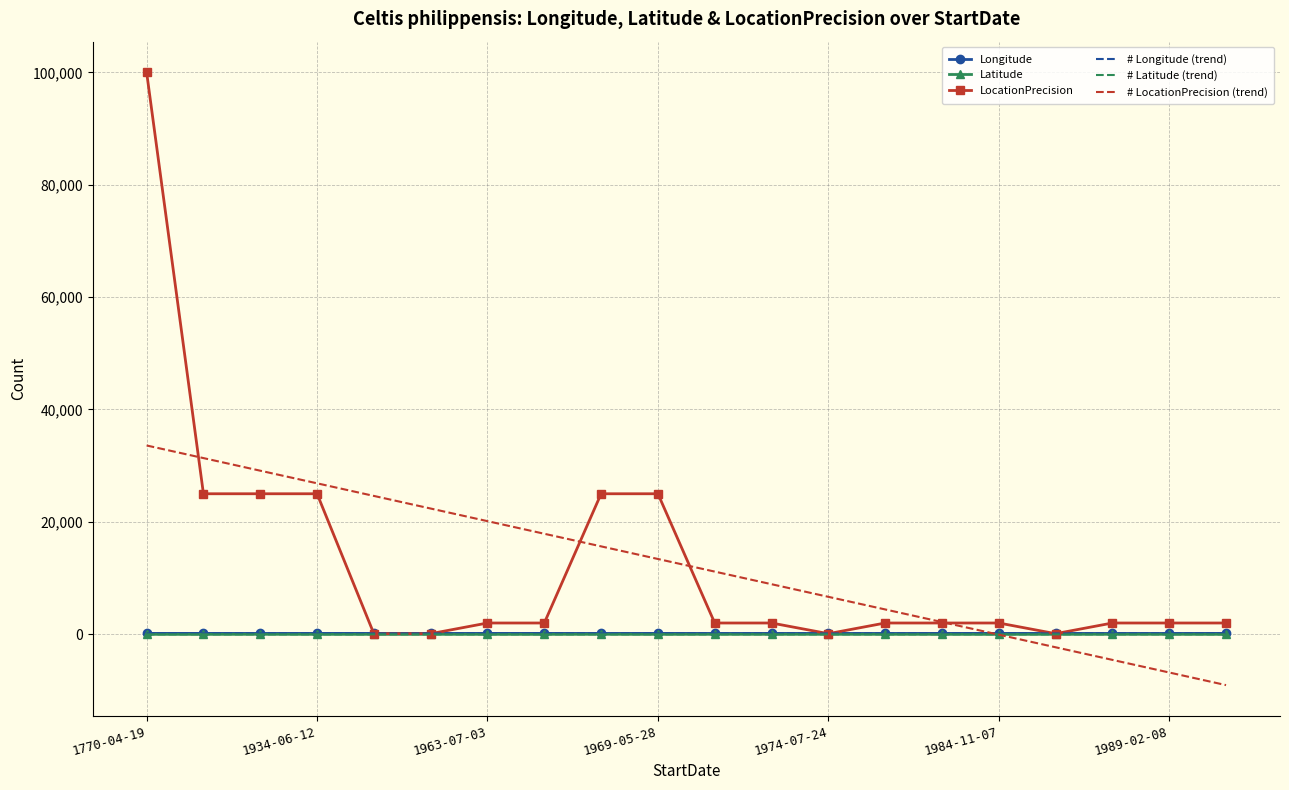

Which series has the widest spread of values?

LocationPrecision